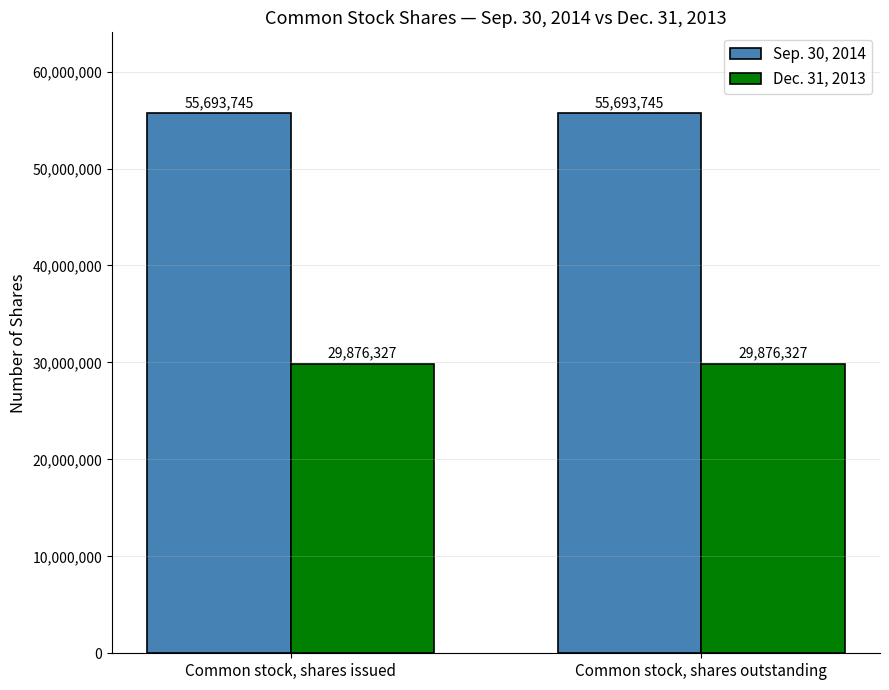

What is the sum of the Dec. 31, 2013 values at Common stock, shares outstanding and Common stock, shares issued?

59752654